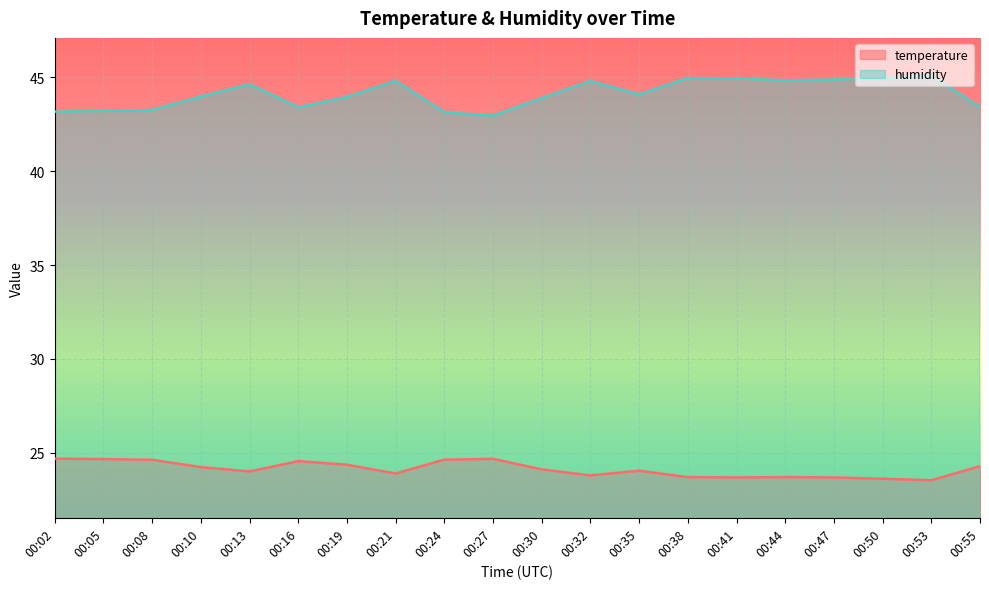

Reading left to right, what are all the values shown in this chart?

temperature: 00:02=24.7	00:05=24.7	00:08=24.6	00:10=24.2	00:13=24.0	00:16=24.6	00:19=24.4	00:21=23.9	00:24=24.6	00:27=24.7	00:30=24.1	00:32=23.8	00:35=24.0	00:38=23.7	00:41=23.7	00:44=23.7	00:47=23.7	00:50=23.6	00:53=23.5	00:55=24.3
humidity: 00:02=43.2	00:05=43.2	00:08=43.3	00:10=44.0	00:13=44.6	00:16=43.4	00:19=44.0	00:21=44.8	00:24=43.1	00:27=43.0	00:30=43.9	00:32=44.8	00:35=44.1	00:38=45.0	00:41=45.0	00:44=44.9	00:47=44.9	00:50=45.0	00:53=45.1	00:55=43.4